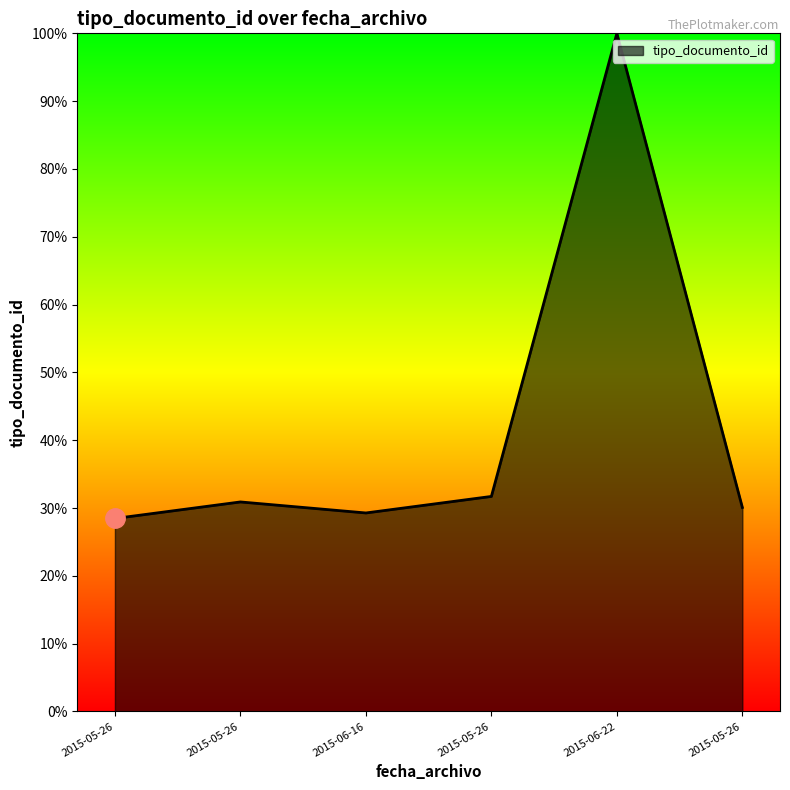

List the labels in order of value, largest first.

2015-06-22, 2015-05-26, 2015-05-26, 2015-05-26, 2015-06-16, 2015-05-26